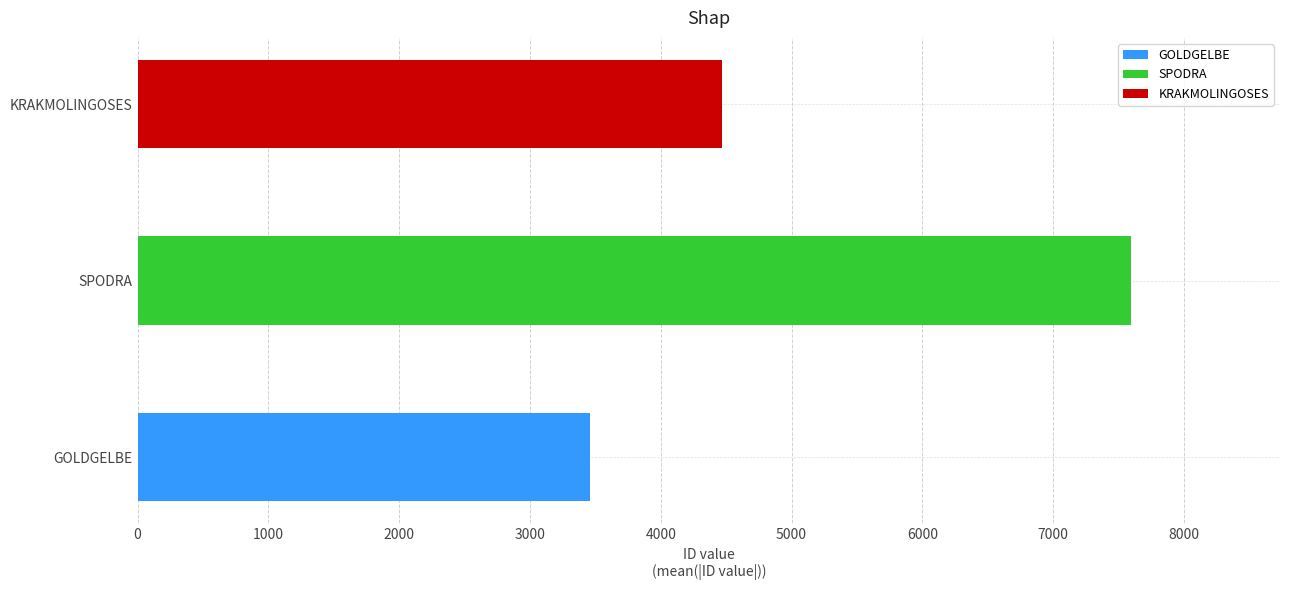

What is the difference between the maximum and minimum values?

4137